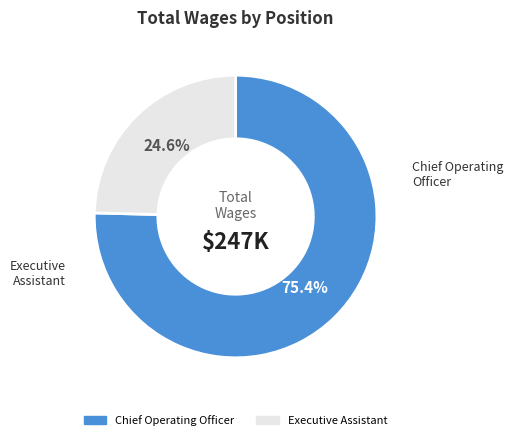

To the nearest percent, what percentage of the pie is Chief Operating Officer?

75%